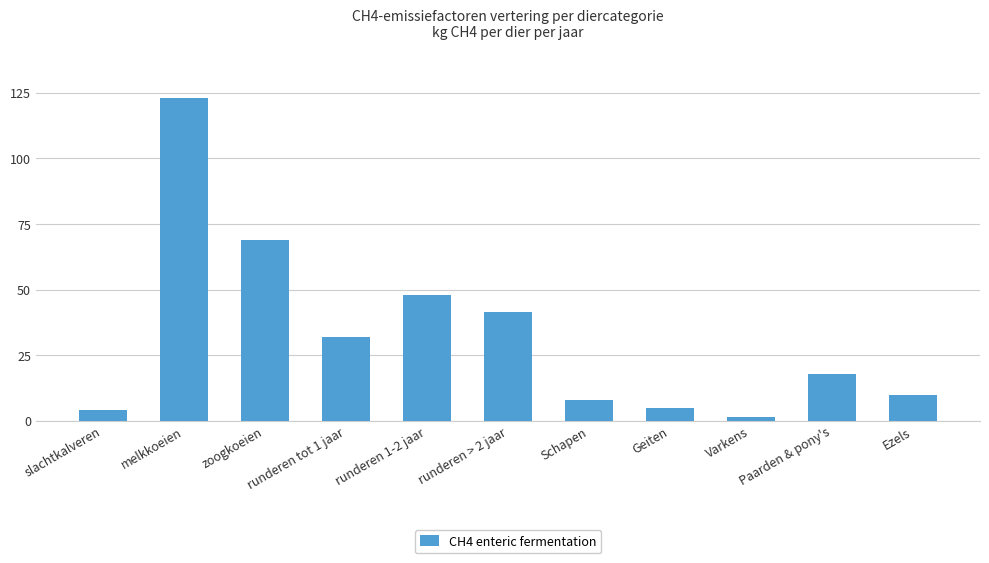

What is the smallest value displayed?

1.5